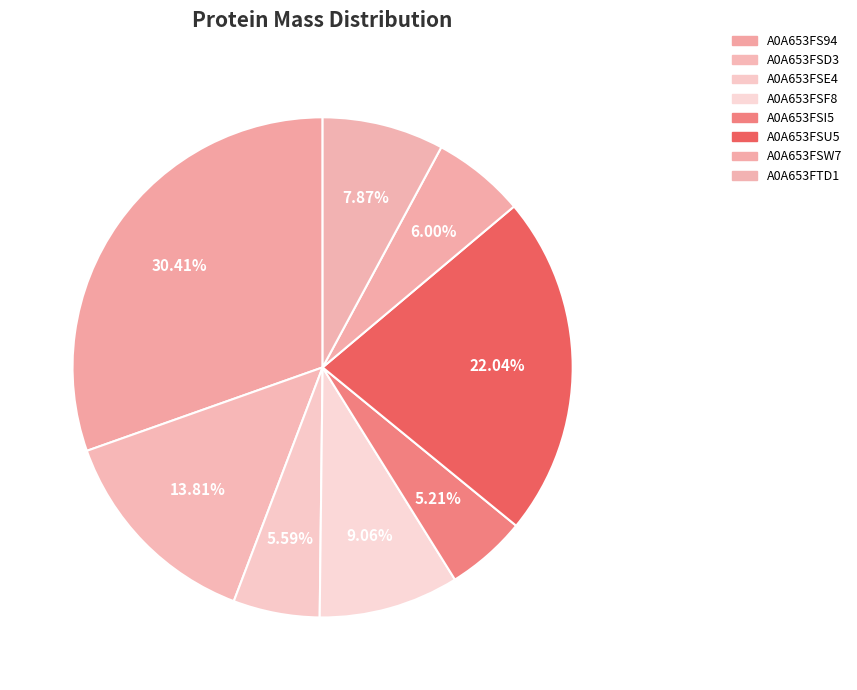

To the nearest percent, what is the difference between the largest and smallest slice percentages?

25%